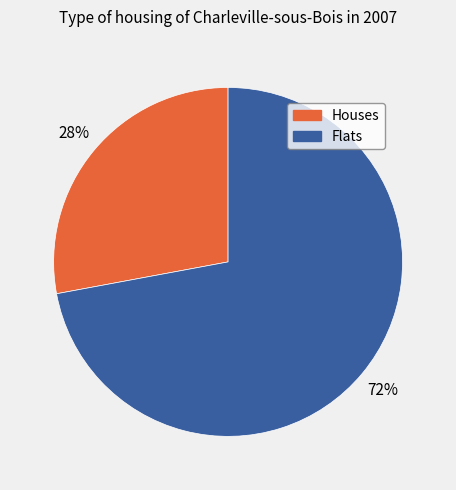

Is there a majority slice in this chart?

Yes